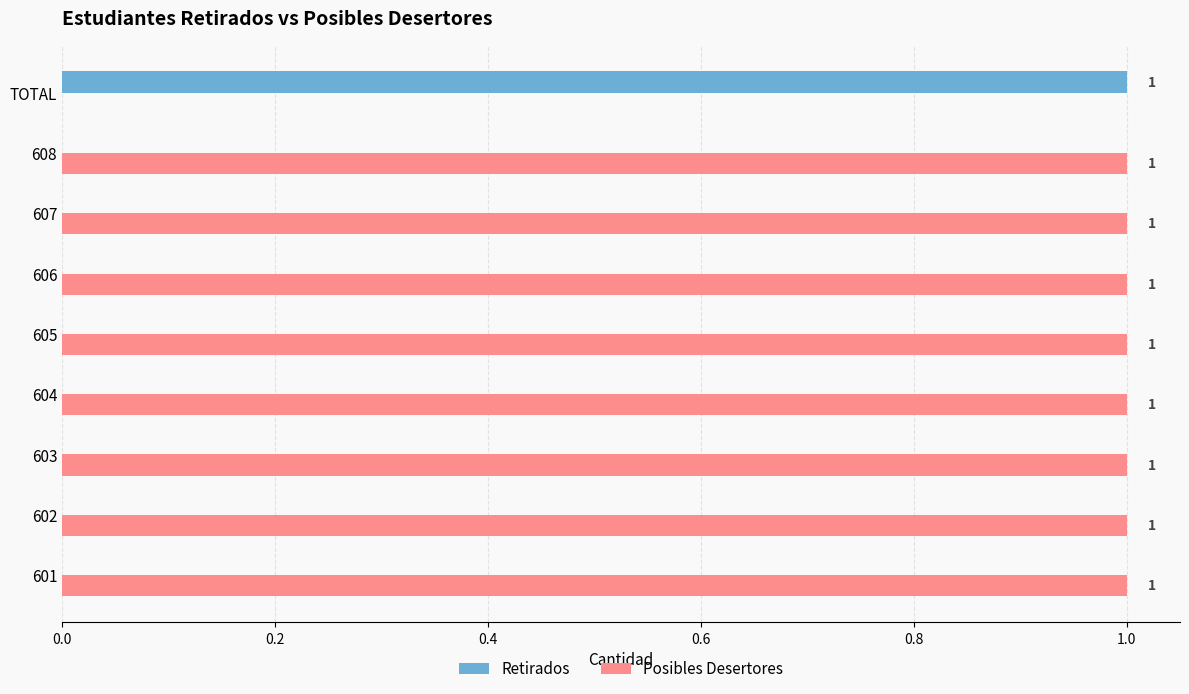

What is the maximum value for Retirados?

1